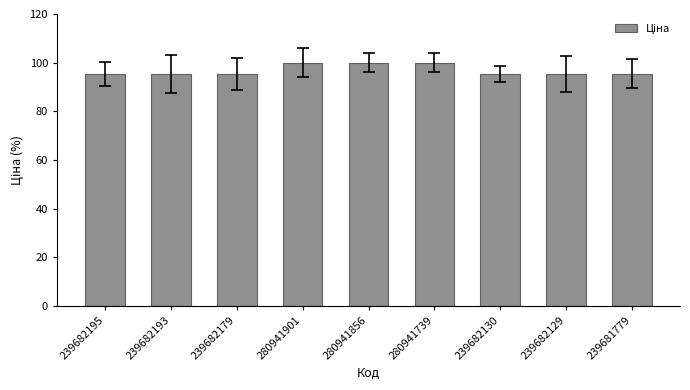

The chart shows a value of 95.4 at 239682129. True or false?

True